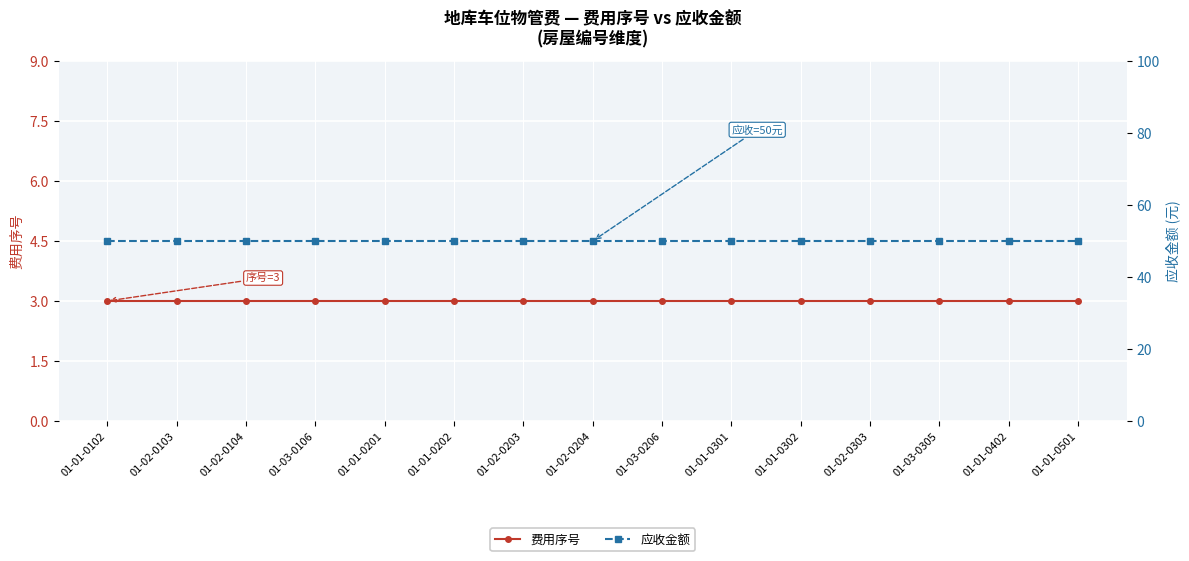

Rank the categories by 应收金额 value from lowest to highest.

01-01-0102, 01-02-0103, 01-02-0104, 01-03-0106, 01-01-0201, 01-01-0202, 01-02-0203, 01-02-0204, 01-03-0206, 01-01-0301, 01-01-0302, 01-02-0303, 01-03-0305, 01-01-0402, 01-01-0501